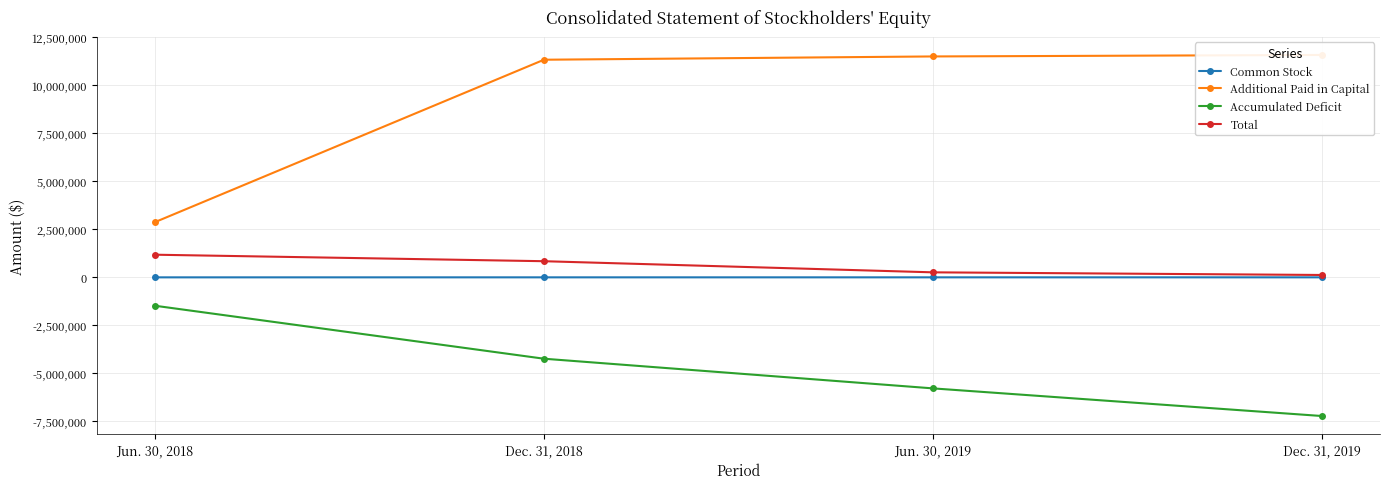

Between Dec. 31, 2018 and Dec. 31, 2019, which series saw the biggest shift?

Accumulated Deficit